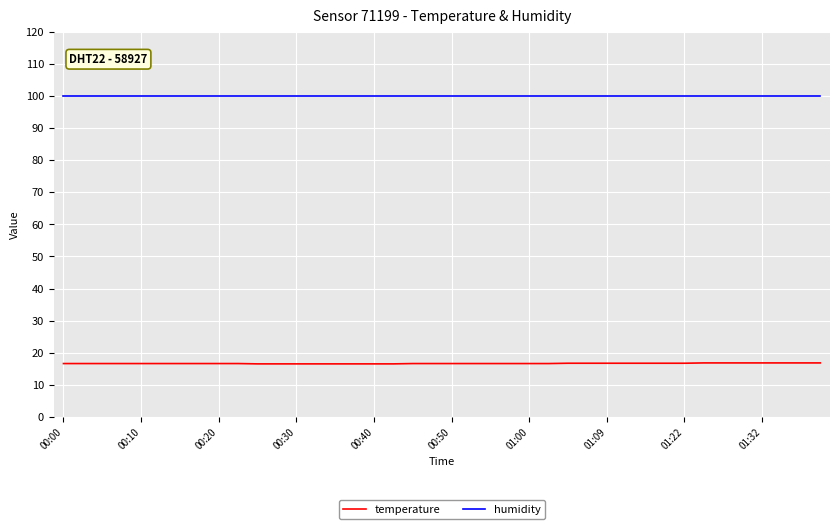

What is the minimum value shown in the chart?

16.5